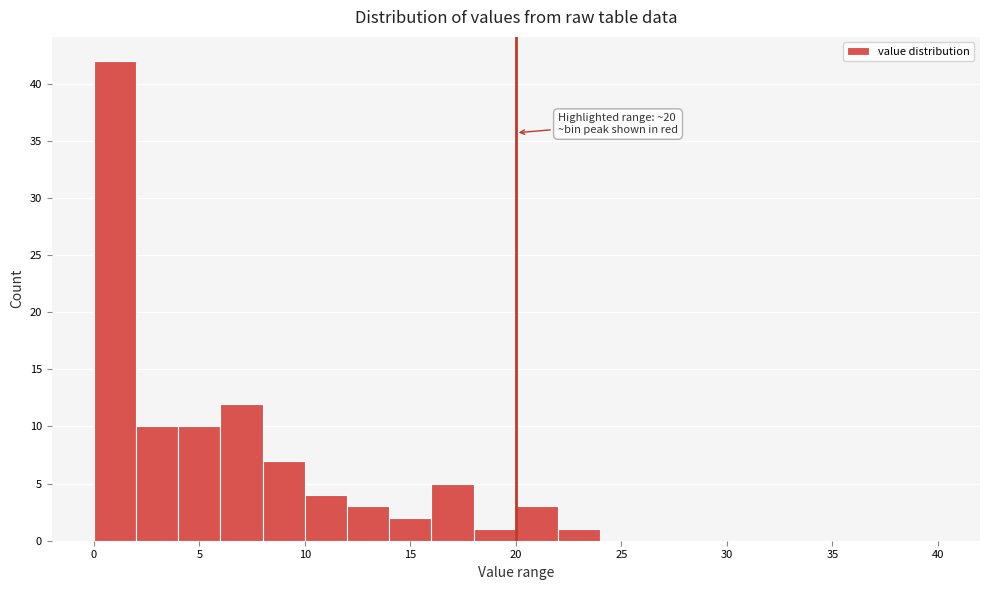

Which range on the x-axis has the tallest bar?

0 to 2